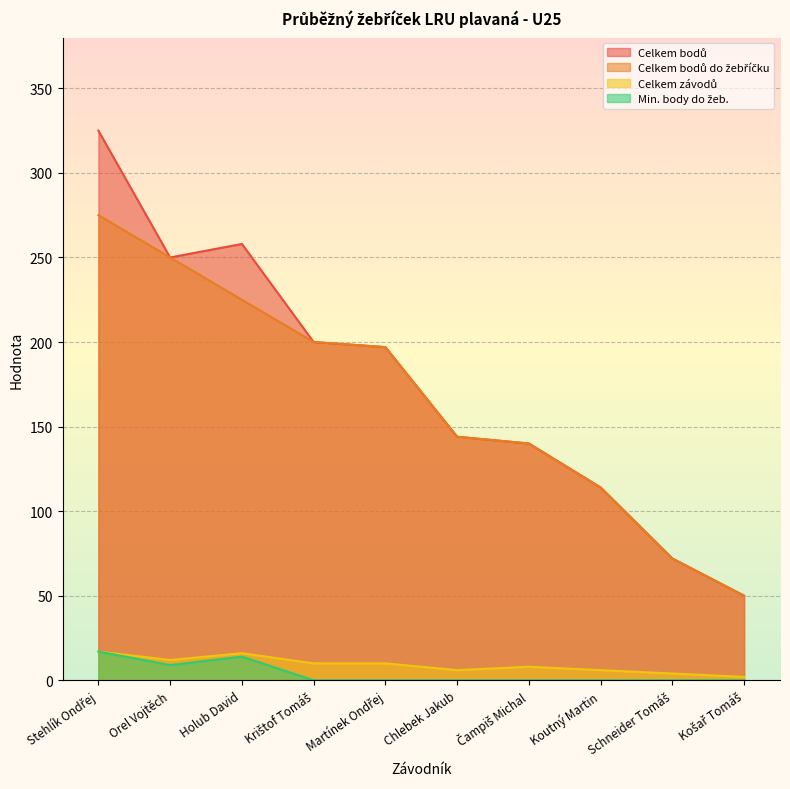

In Celkem závodů, how many points are higher than both neighbors (excluding endpoints)?

2